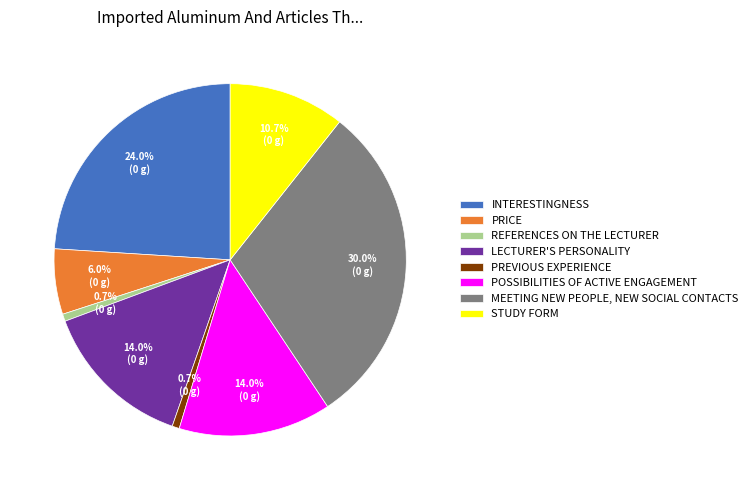

Is there a majority slice in this chart?

No